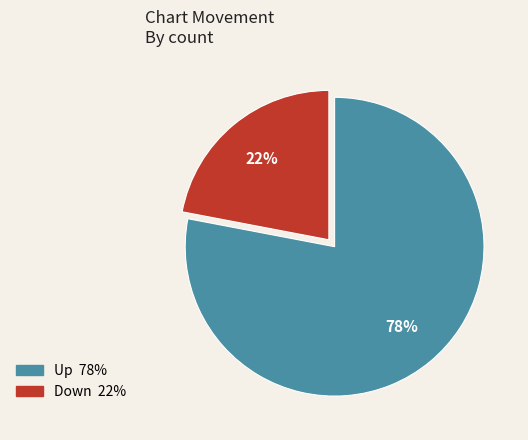

To the nearest percent, what is the average slice percentage?

50%